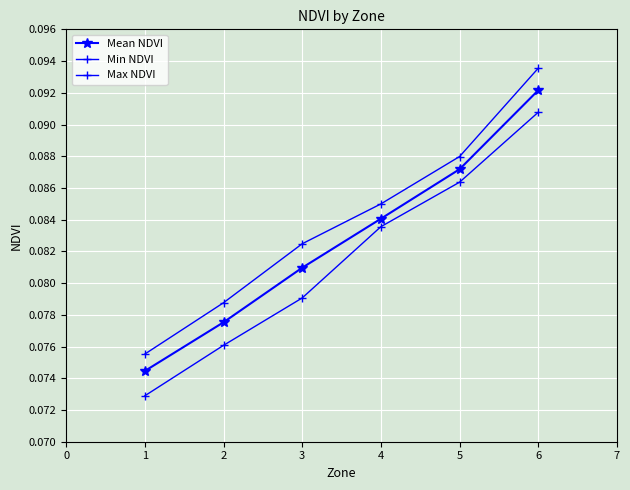

True or false: Mean NDVI has more than 0 points higher than both neighbors.

False